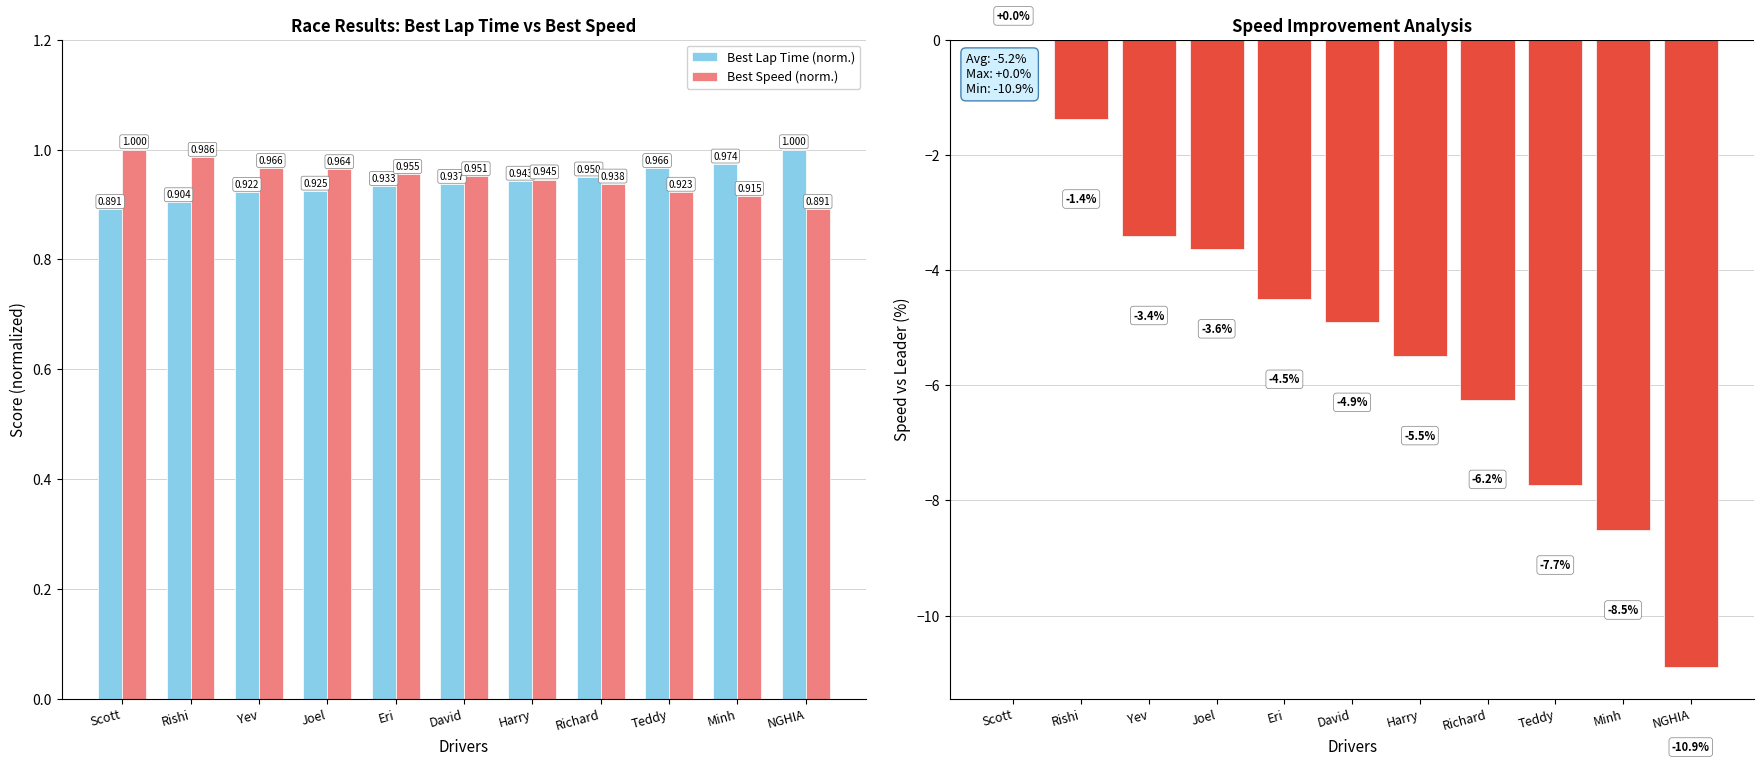

Which series changed the most between Joel and NGHIA?

Speed vs Leader